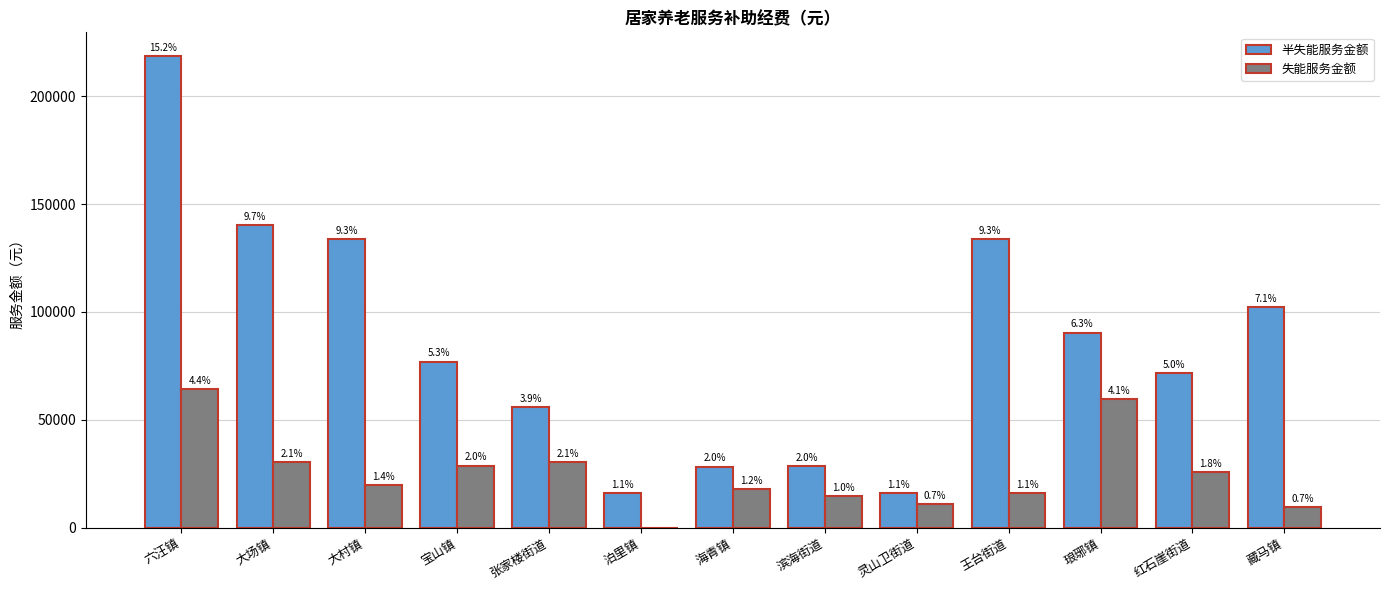

At which label does 半失能服务金额 first exceed 76950?

六汪镇